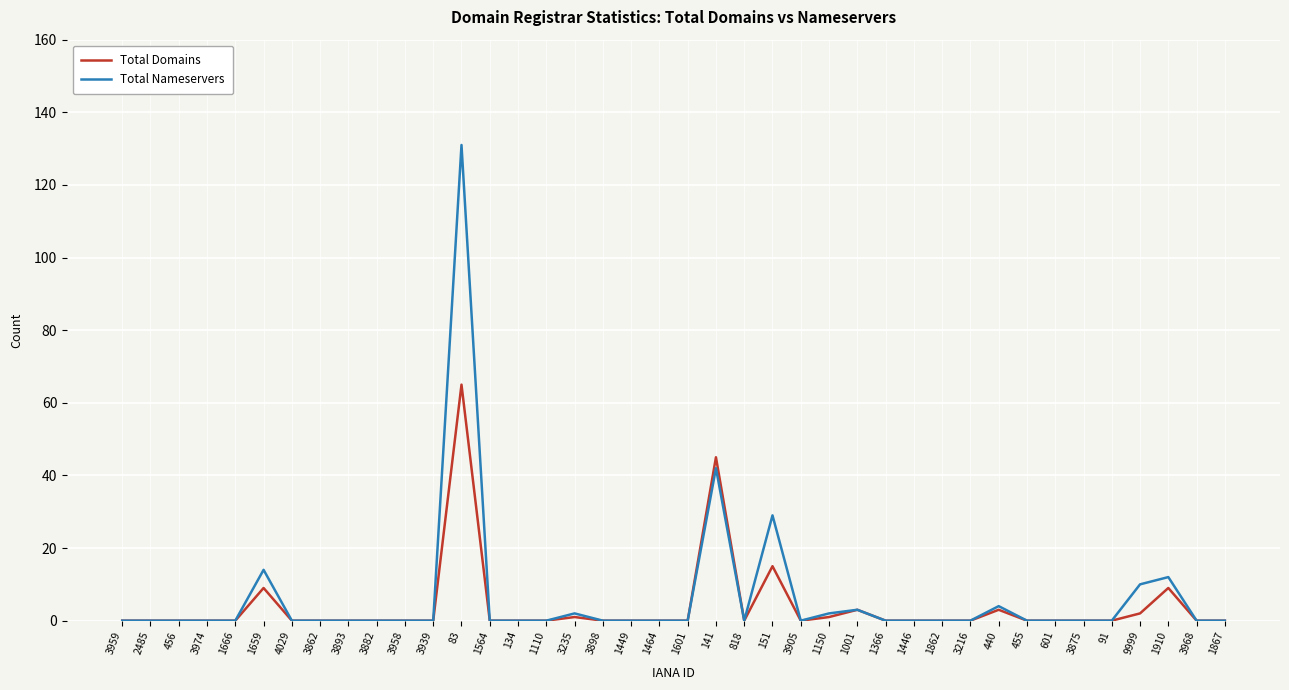

Which series has the largest range (max minus min)?

Total Nameservers